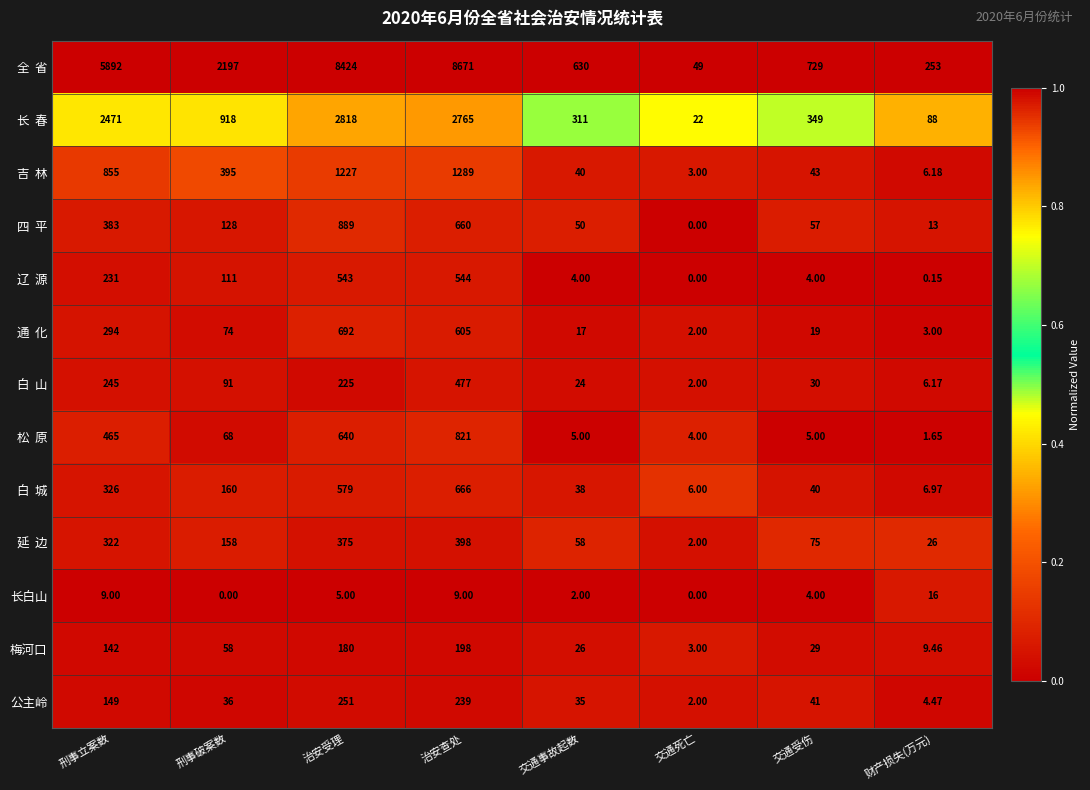

What is the greatest value displayed?

8671.0